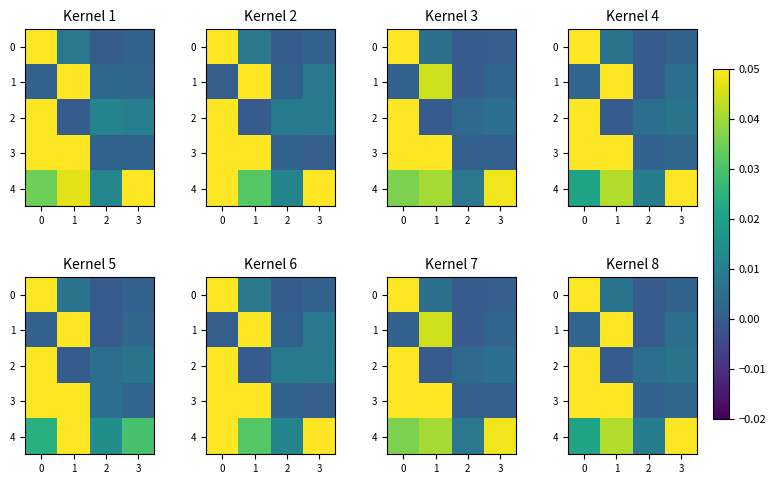

True or false: 3 has a value of 0.0 at 2.

False